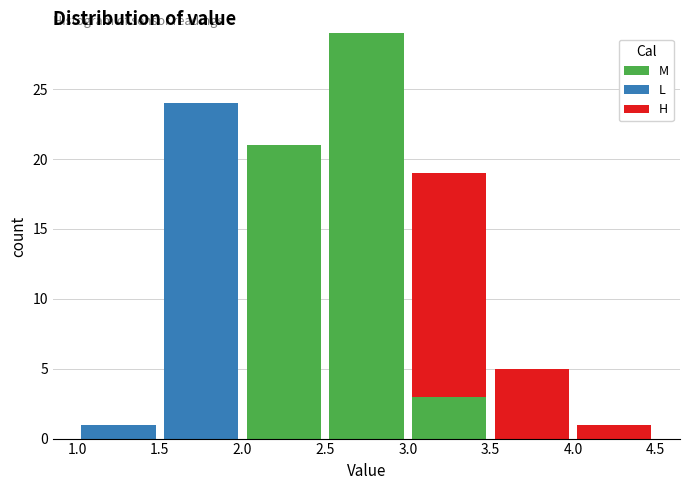

Reading left to right, transcribe this chart: for each stacked bar, give the range it covers on the x-axis and its total height. The values are not printed on the chart, so give them approximately, as read against the axis.

1.0 to 1.5: 1
1.5 to 2.0: 24
2.0 to 2.5: 21
2.5 to 3.0: 29
3.0 to 3.5: 19
3.5 to 4.0: 5
4.0 to 4.5: 1